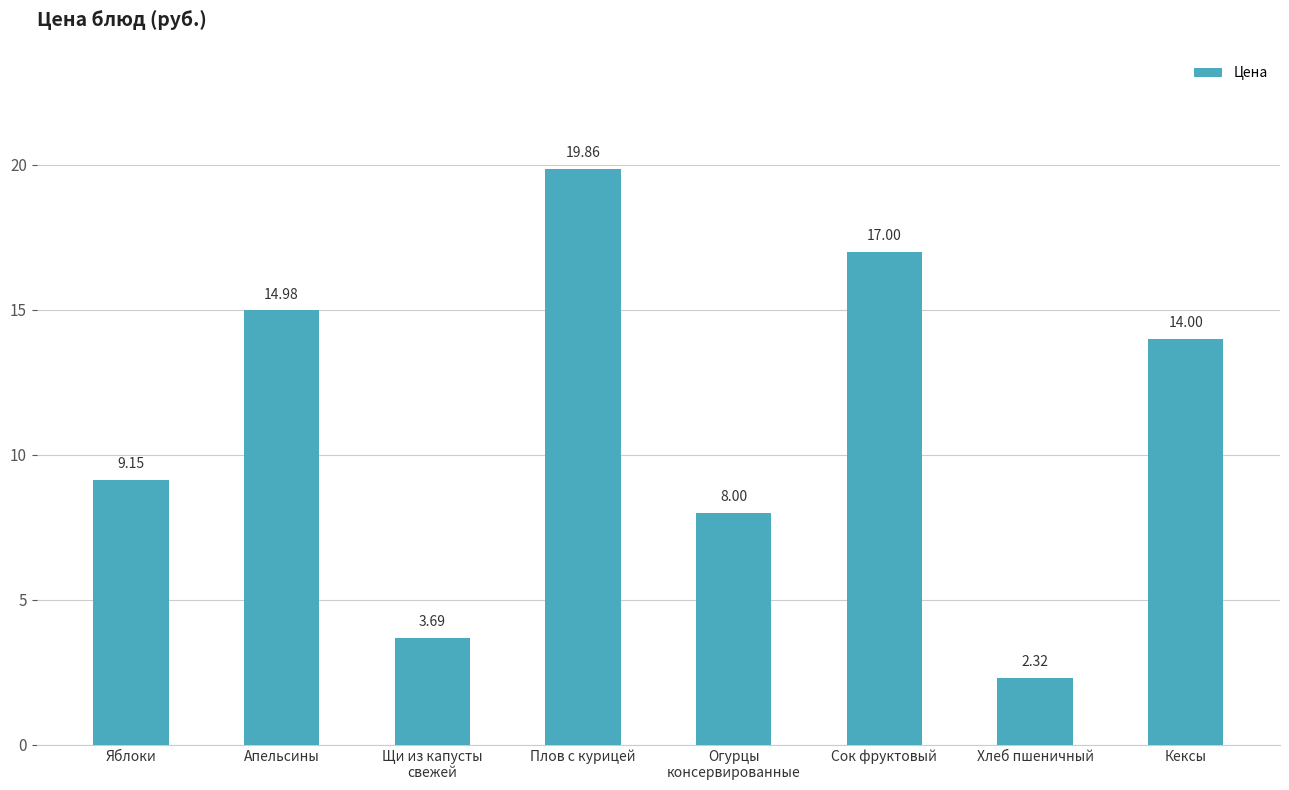

List the labels in order of value, largest first.

Плов с курицей, Сок фруктовый, Апельсины, Кексы, Яблоки, Огурцы
консервированные, Щи из капусты
свежей, Хлеб пшеничный